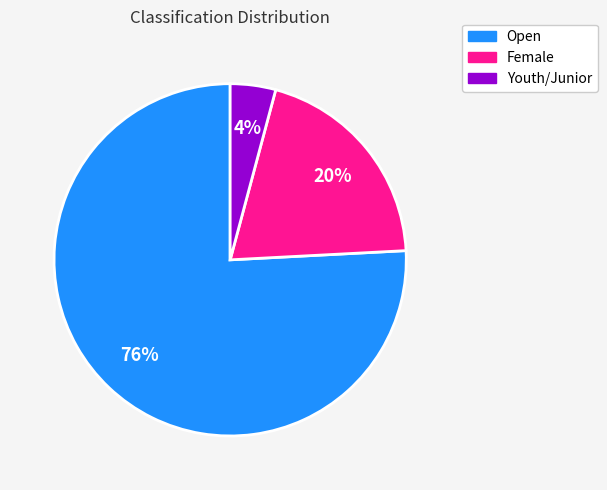

Do Youth/Junior and Open together represent more than half of the pie?

Yes